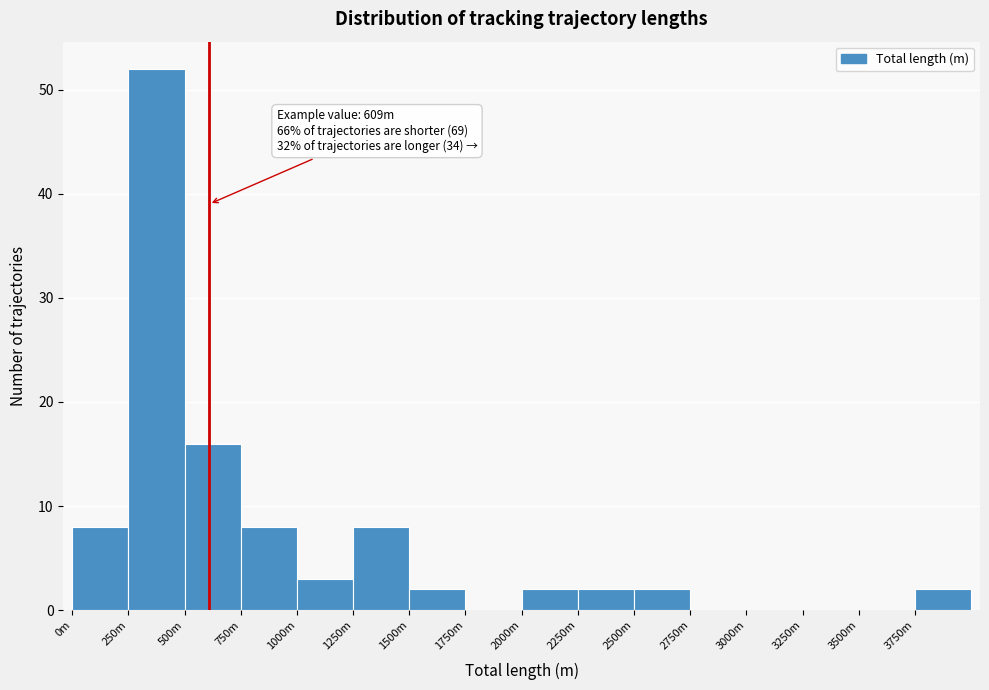

Reading right to left, transcribe all the data shown in this chart.

3750m=2	3500m=0	3250m=0	3000m=0	2750m=0	2500m=2	2250m=2	2000m=2	1750m=0	1500m=2	1250m=8	1000m=3	750m=8	500m=16	250m=52	0m=8